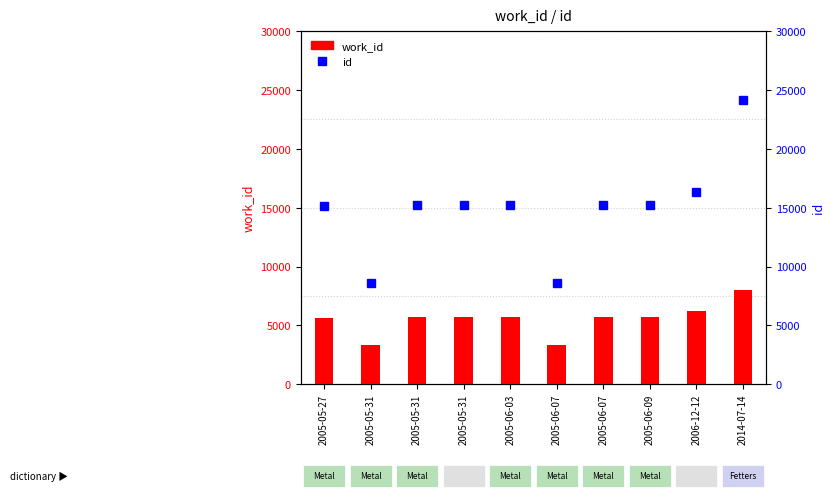

What is the total value across all series at 2005-06-07?

11963